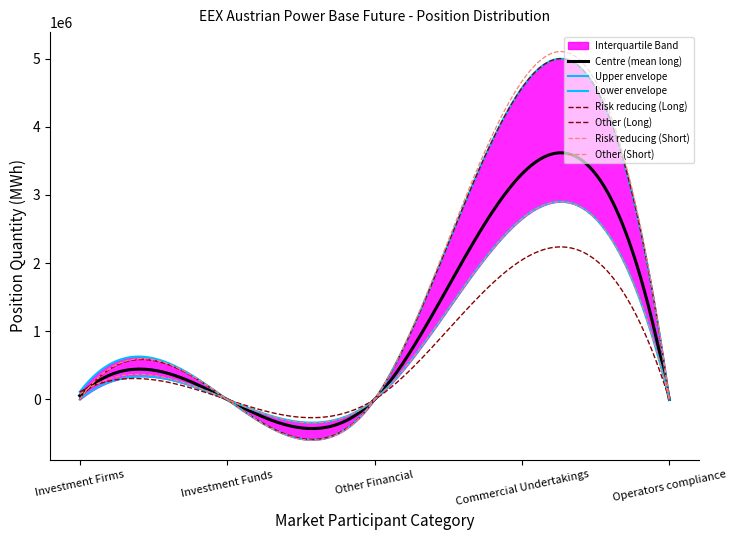

List the series in order of their peak value, highest first.

Risk reducing (Short), Risk reducing (Long), Other (Short), Other (Long)